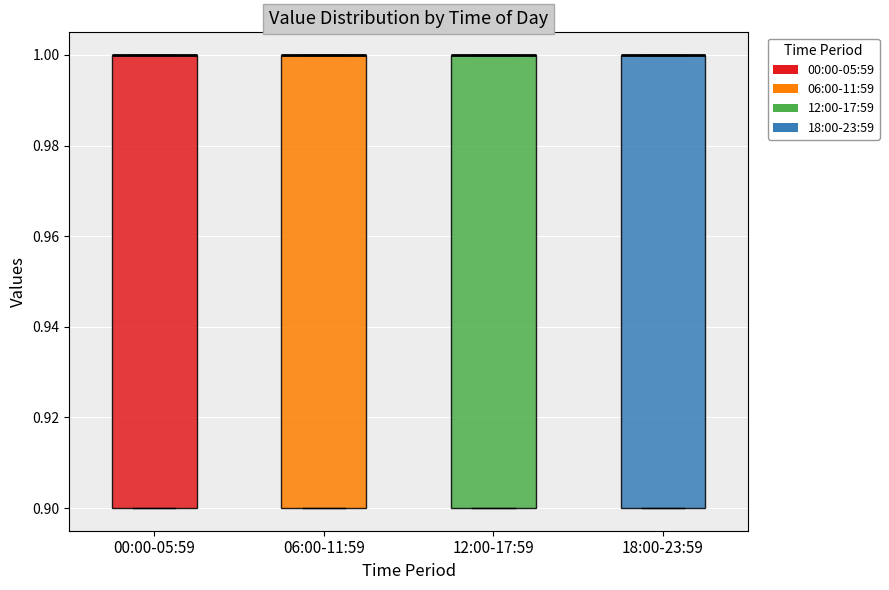

Reading left to right, transcribe this box plot: for each box, give where its median line is, the range the box spans, and where its two whiskers end, as read against the y-axis. The values are not printed on the chart, so give them approximately, as read against the axis.

00:00-05:59: median 1.0 (drawn on the box's upper edge), box 0.9 to 1.0, whiskers 0.9 to 1.0
06:00-11:59: median 1.0 (drawn on the box's upper edge), box 0.9 to 1.0, whiskers 0.9 to 1.0
12:00-17:59: median 1.0 (drawn on the box's upper edge), box 0.9 to 1.0, whiskers 0.9 to 1.0
18:00-23:59: median 1.0 (drawn on the box's upper edge), box 0.9 to 1.0, whiskers 0.9 to 1.0